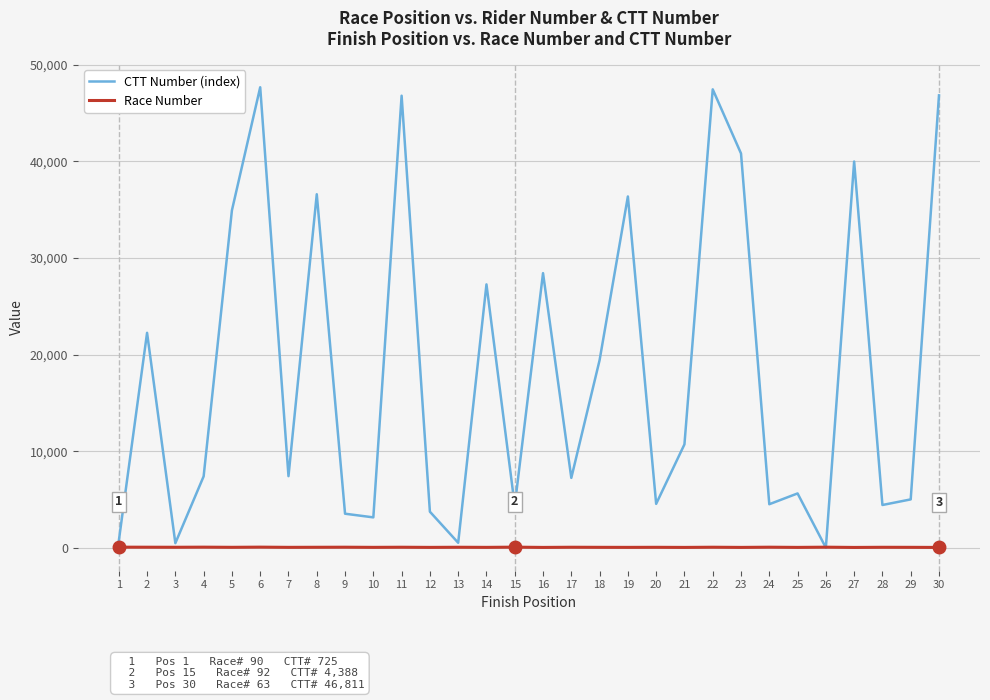

Which series has the largest total across all categories?

CTT Number (index)